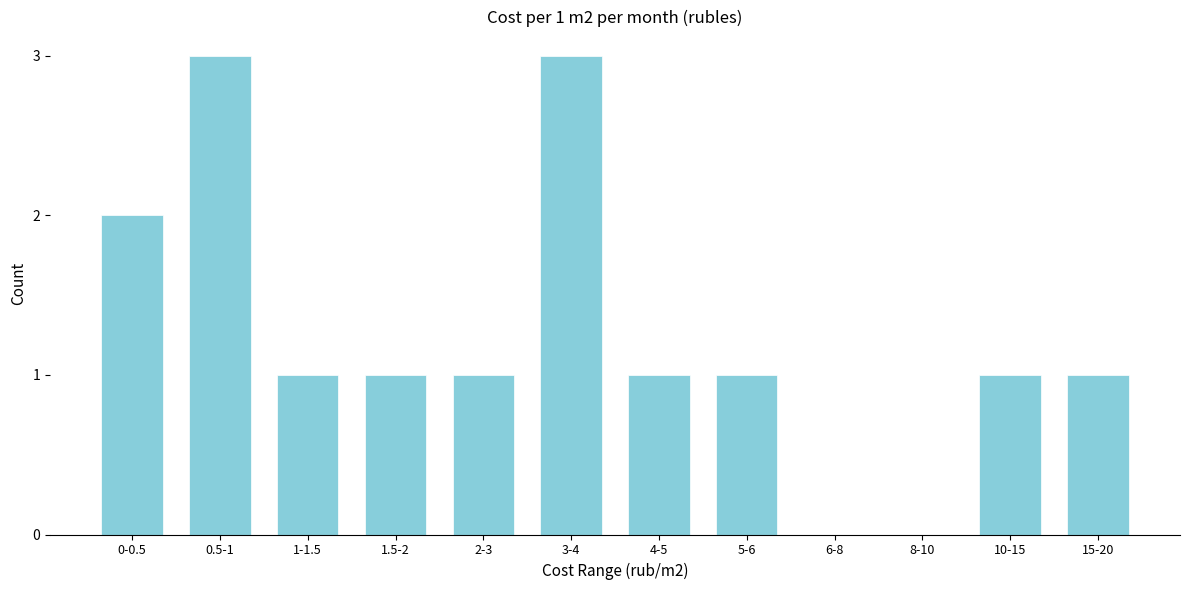

Reading right to left, transcribe all the data shown in this chart.

15-20=1	10-15=1	8-10=0	6-8=0	5-6=1	4-5=1	3-4=3	2-3=1	1.5-2=1	1-1.5=1	0.5-1=3	0-0.5=2